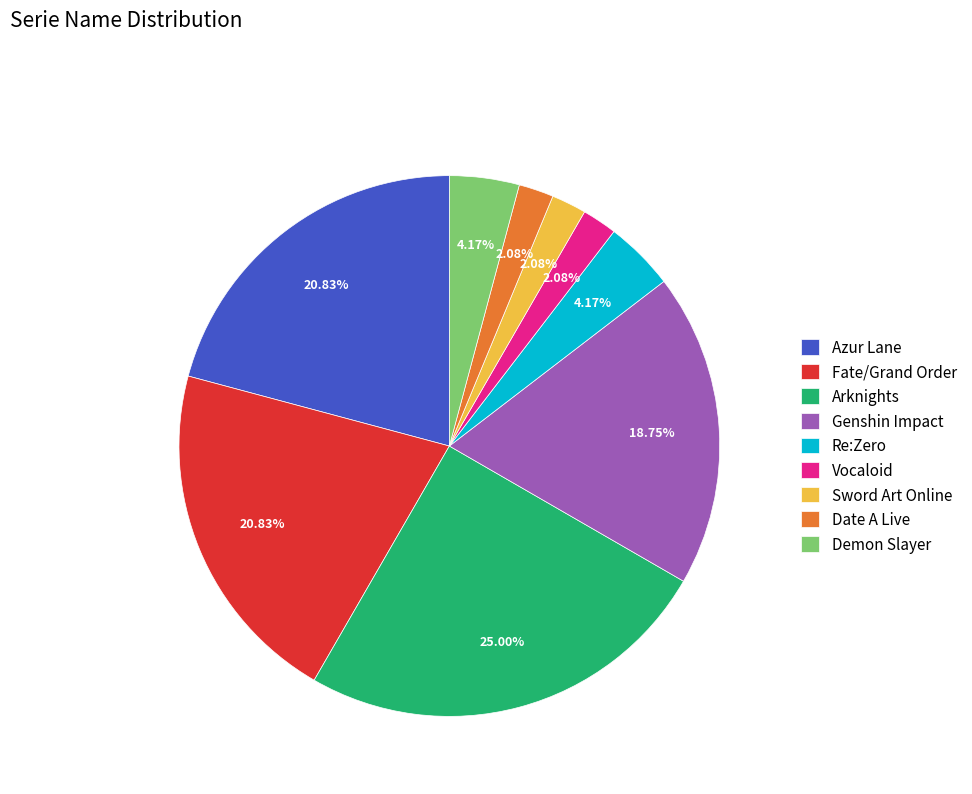

To the nearest percent, what is the difference between the largest and smallest slice percentages?

23%